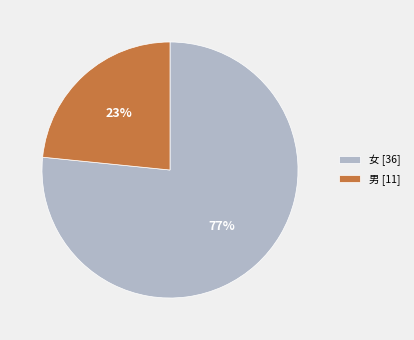

Between 男 [11] and 女 [36], which is larger?

女 [36]